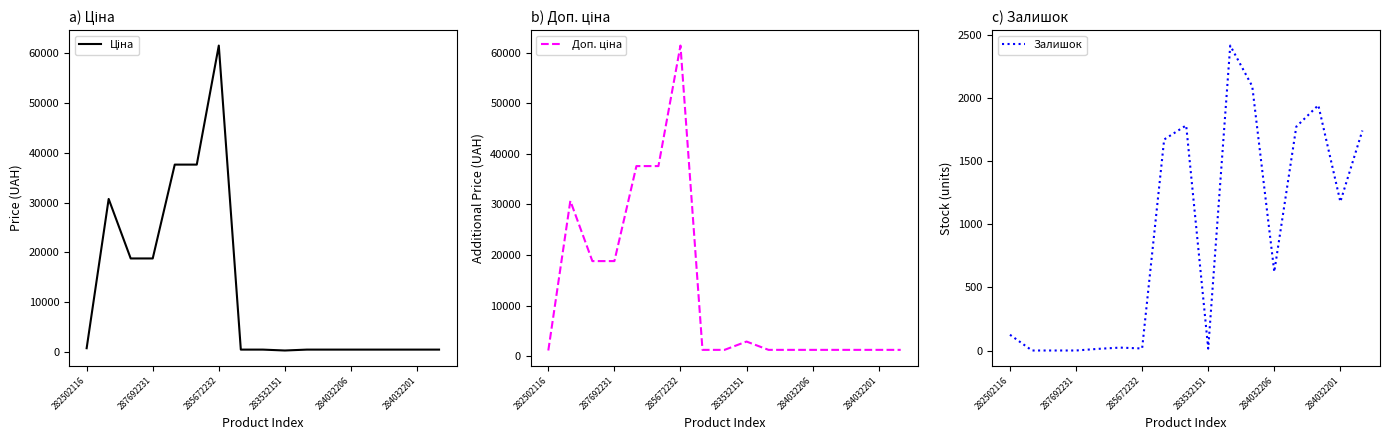

At which label is Залишок closest to 1209?

284032201